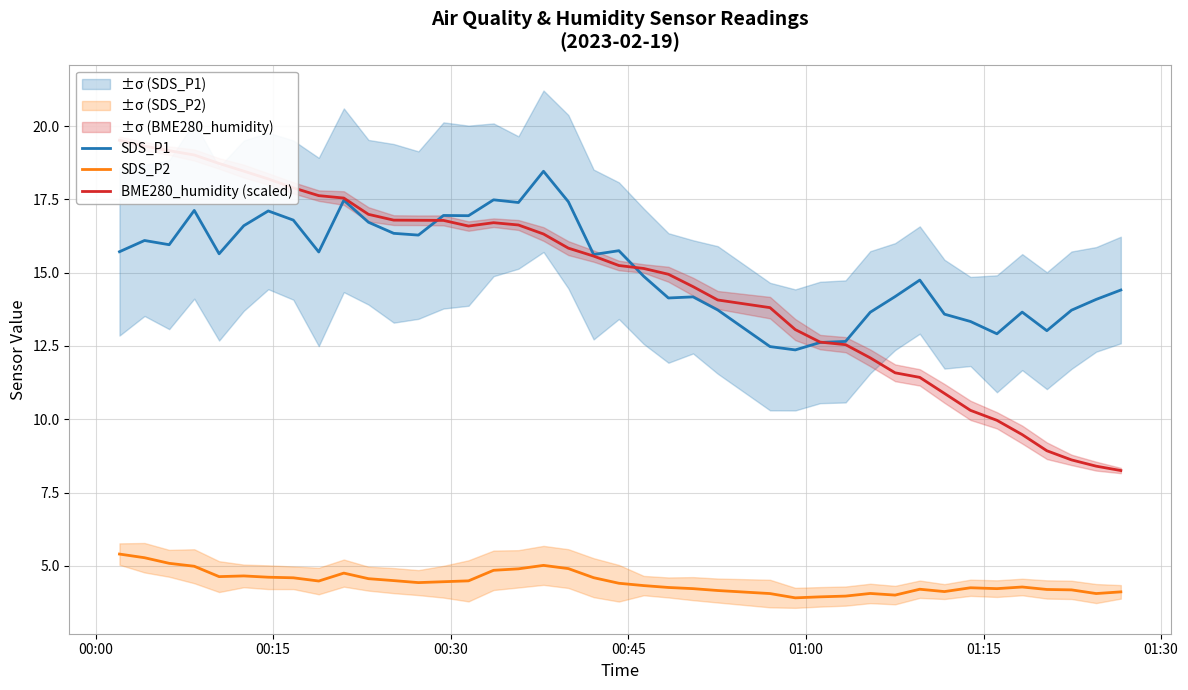

What is the sum of all SDS_P2 values?

178.0